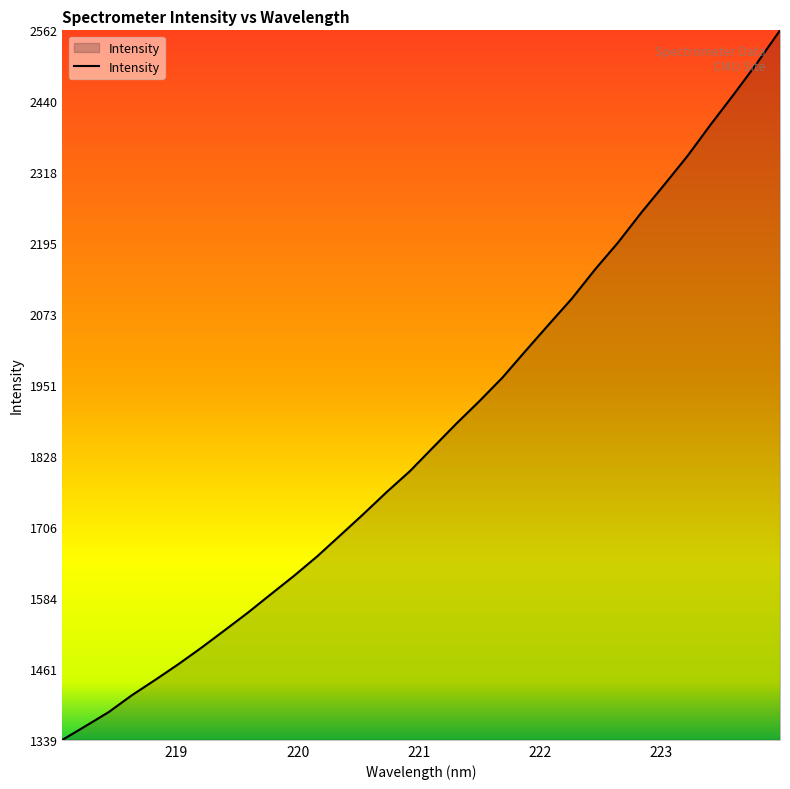

What is the maximum value shown in the chart?

2562.1